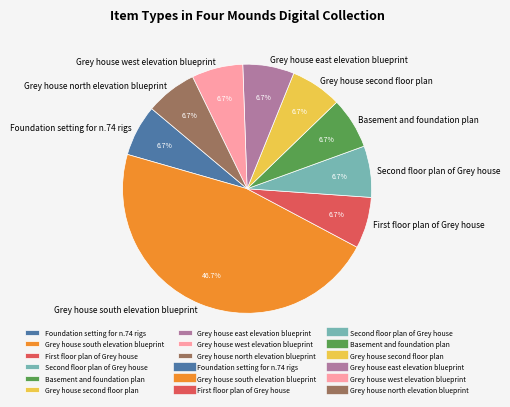

Which category has the biggest portion of the pie?

Grey house south elevation blueprint